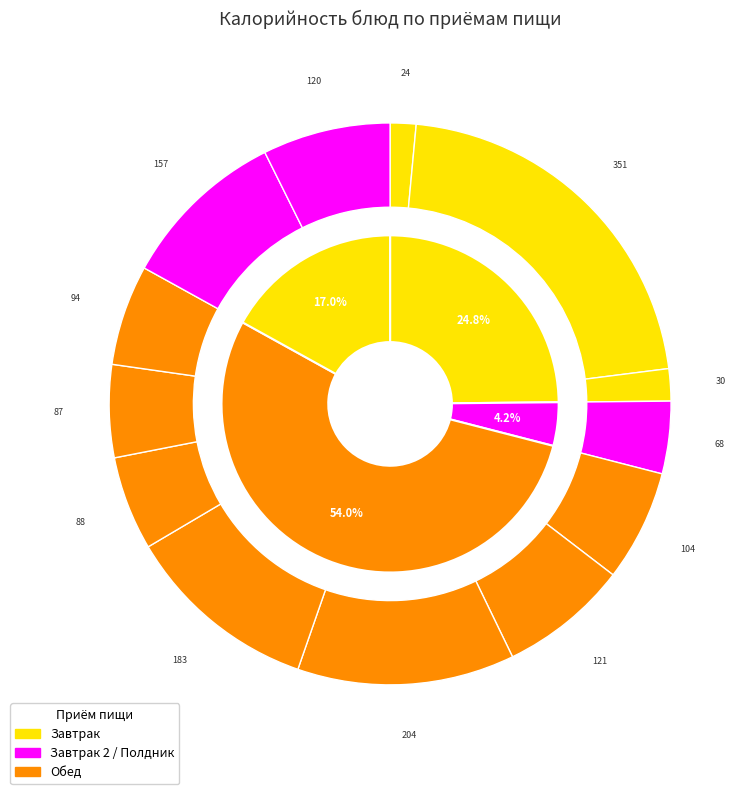

Does Салат витаминный account for over 50% of the chart?

No